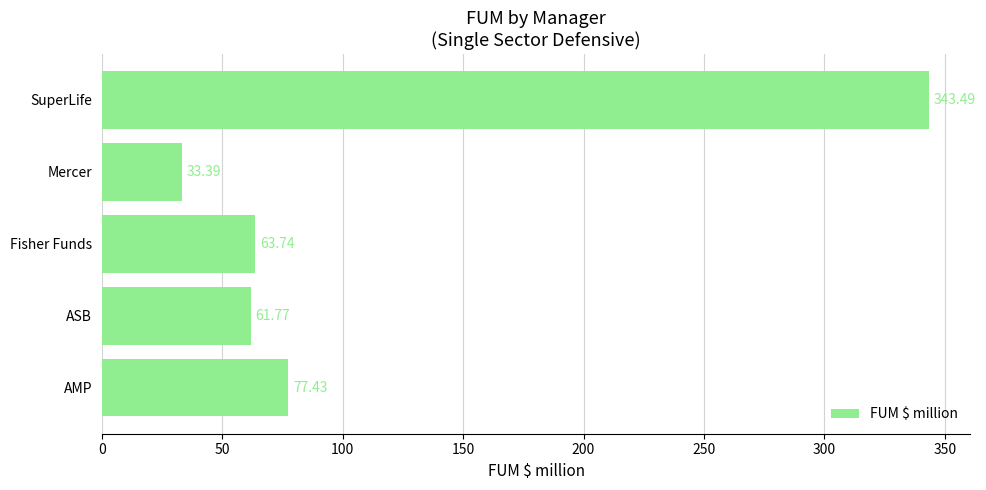

How many bars are there in total?

5